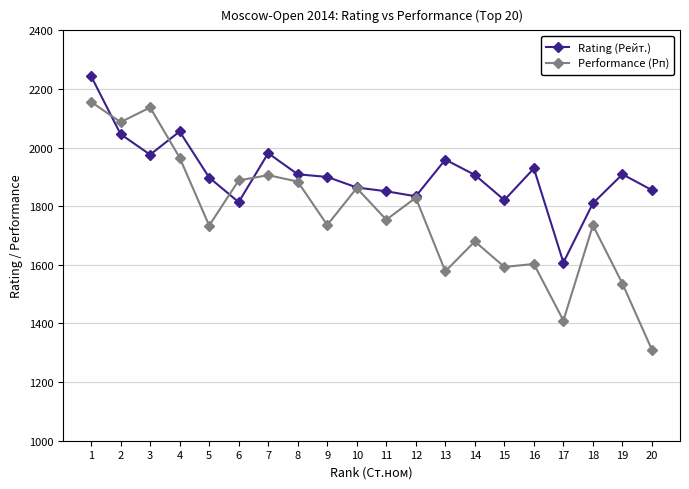

What is the minimum value for Performance (Рп)?

1310